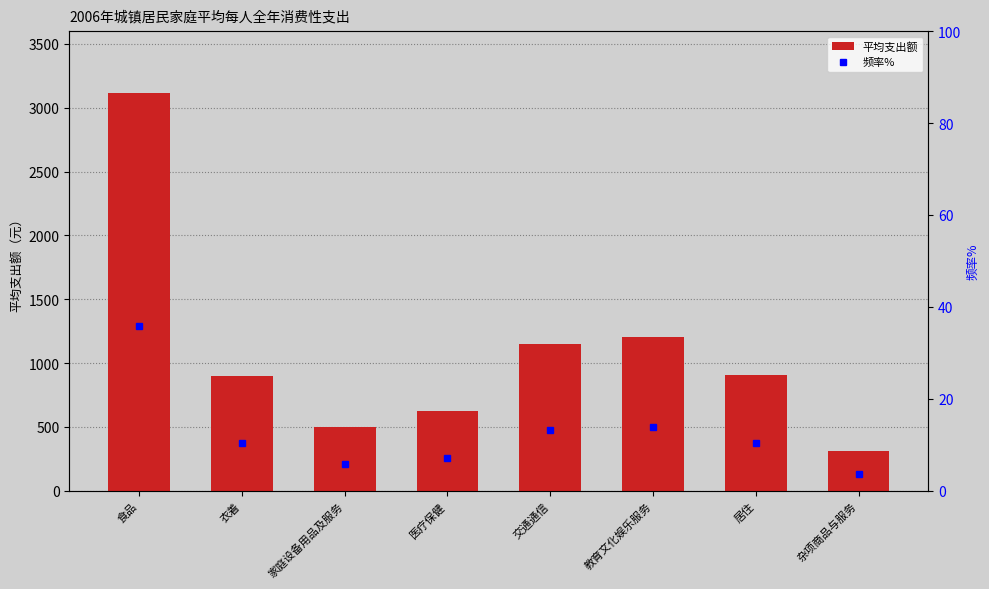

What is the difference between the maximum and second lowest values in the 平均支出额 series?

2613.4